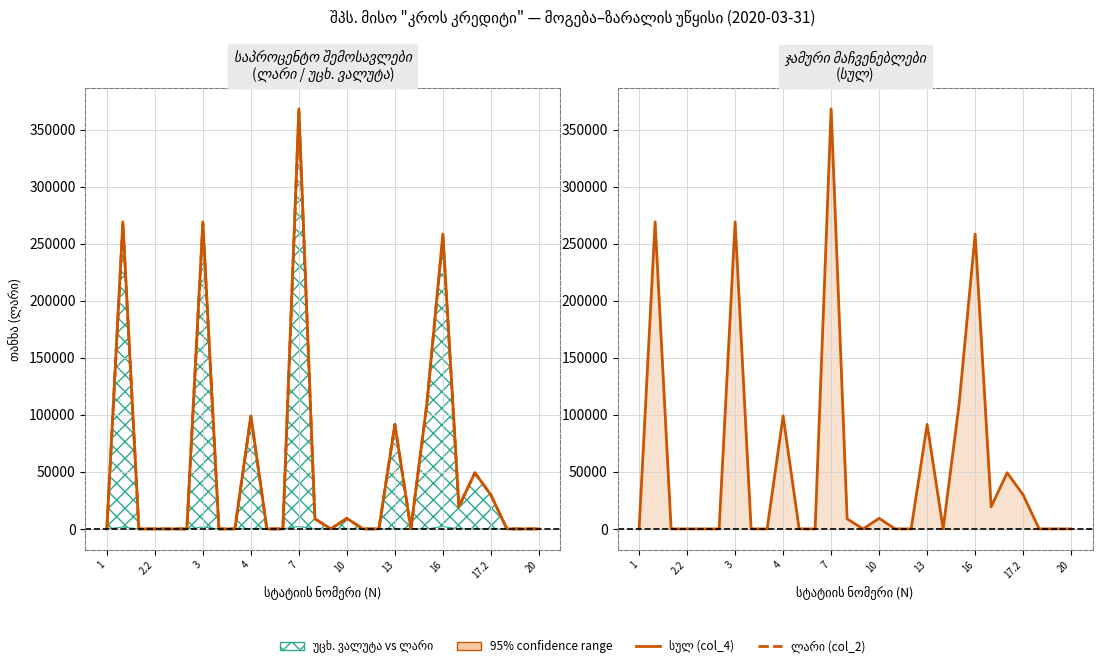

Is the value of ლარი (col_2) at 17 greater than the value of სულ (col_4) at 24?

No